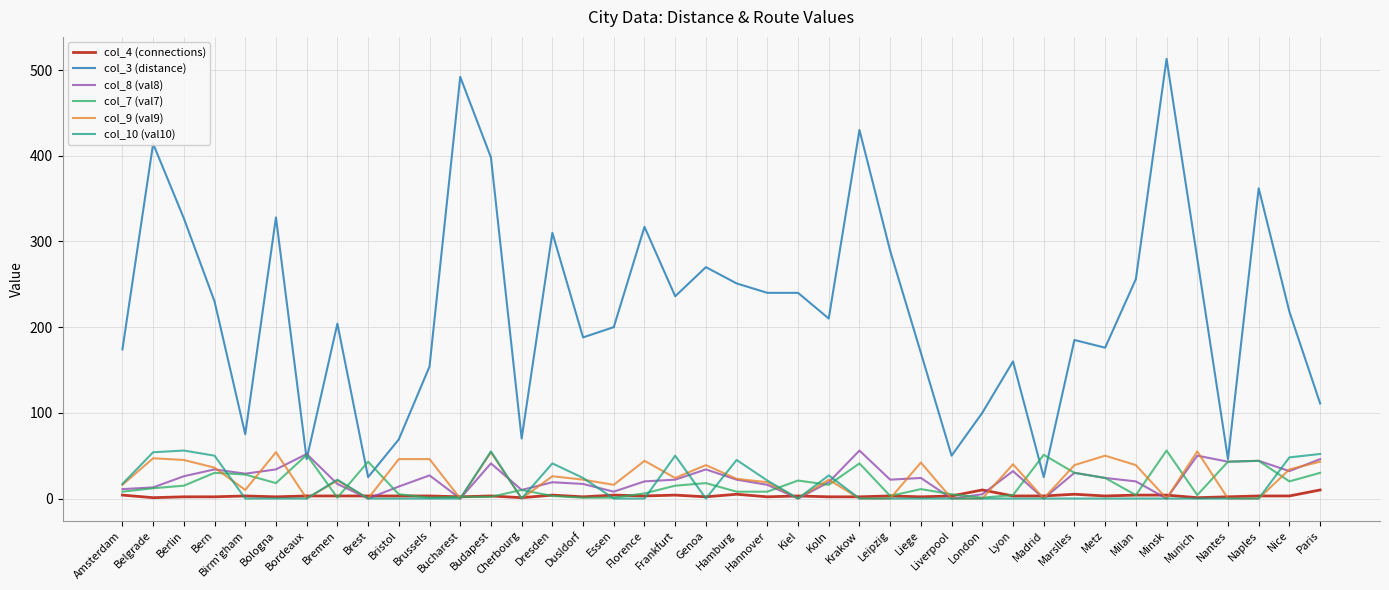

Which category has the highest value across all series?

Minsk